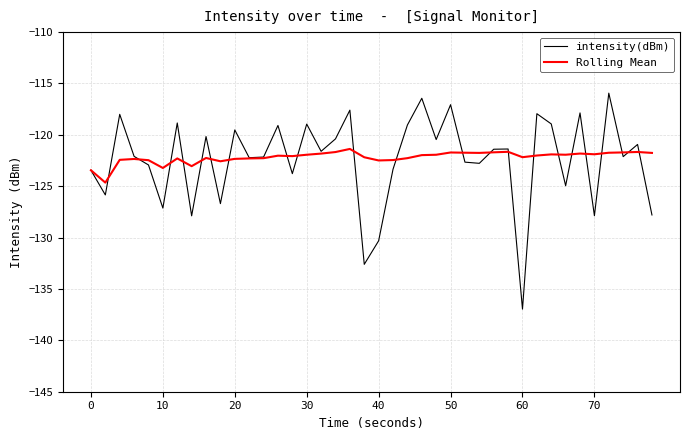

What is the maximum value for intensity(dBm)?

-115.9